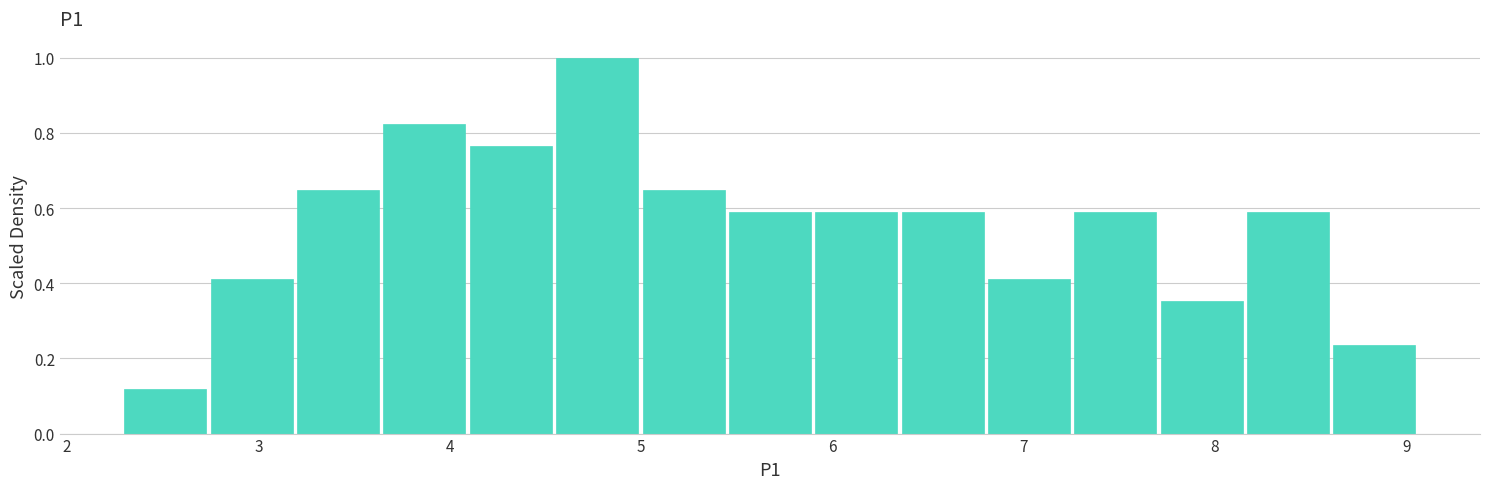

What is the height of the bar covering 5.5 to 5.9 on the x-axis? Neither the bar edges nor the heights are printed on the chart, so give them approximately, as read against the axes.

0.58